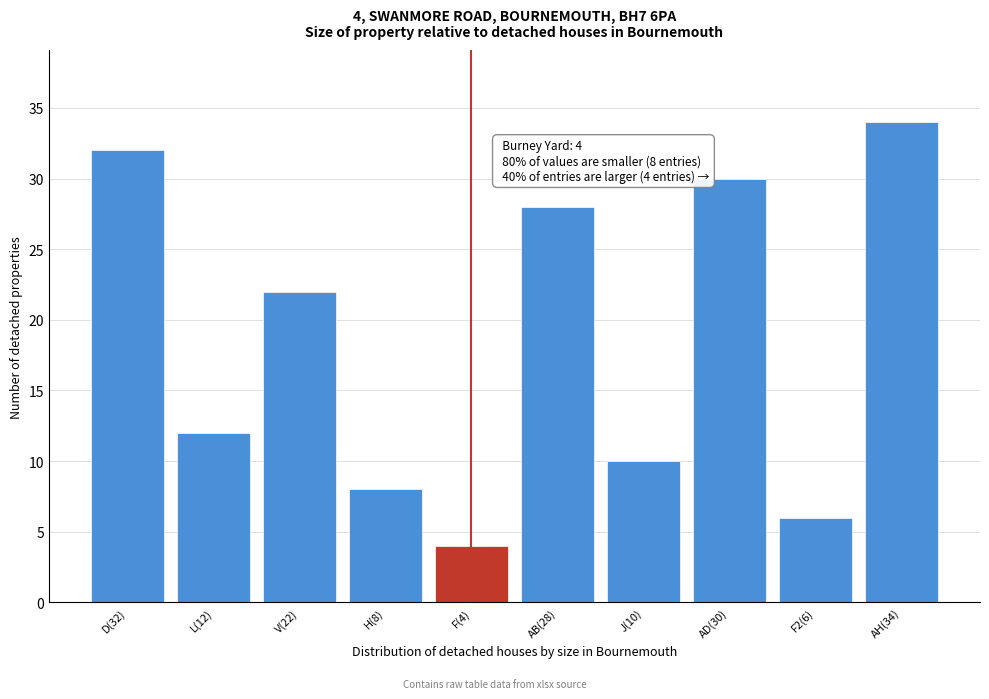

Reading left to right, list all the values displayed in this chart.

32	12	22	8	4	28	10	30	6	34